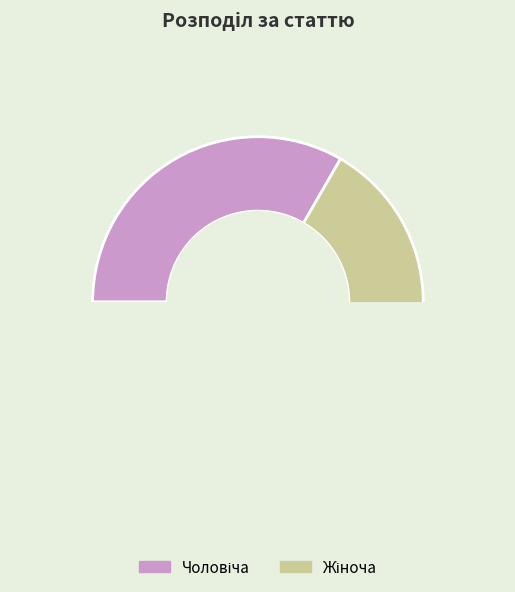

Count the number of slices in the pie.

2